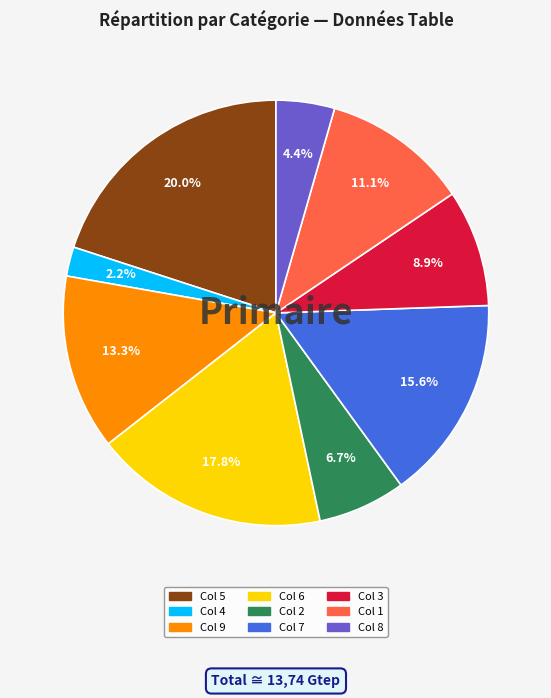

Is there a majority slice in this chart?

No